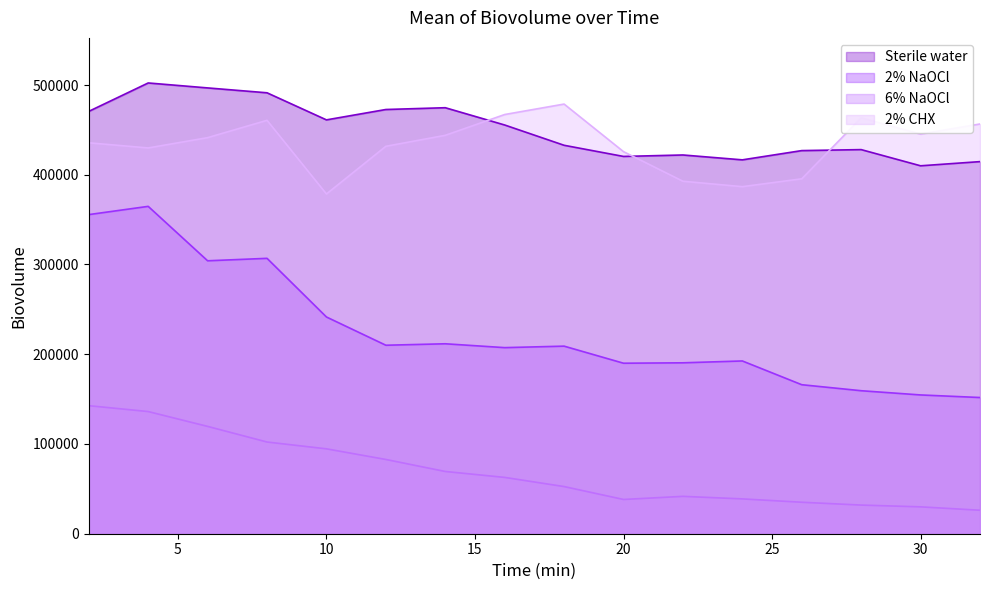

What is the value of the 2% NaOCl point at the 8th from the left?

207365